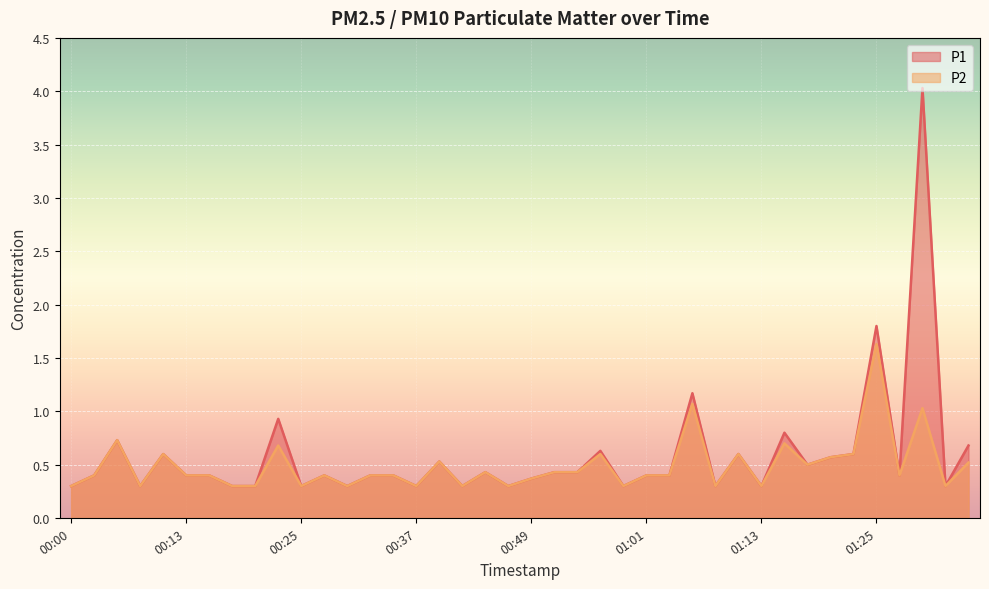

What is the maximum value shown in the chart?

4.0